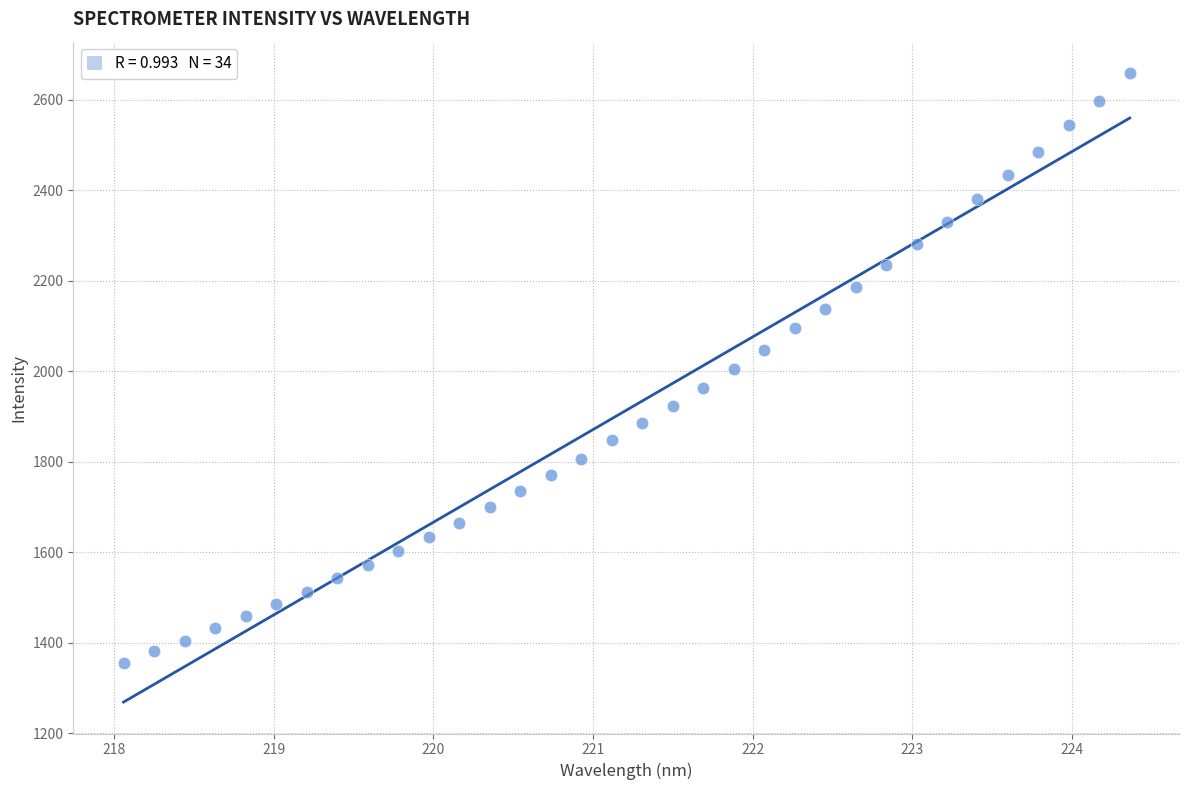

What is the range of X values (max minus min)?

6.3